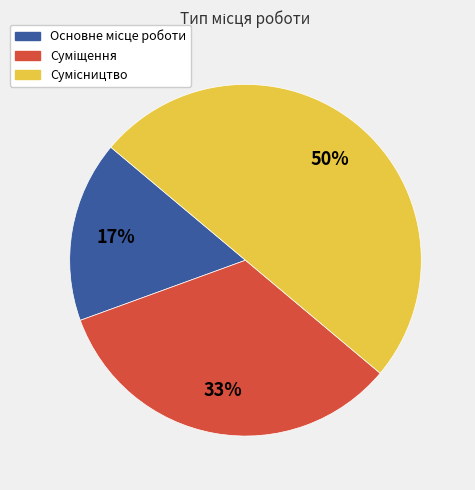

To the nearest percent, what is the difference between the largest and smallest slice percentages?

33%